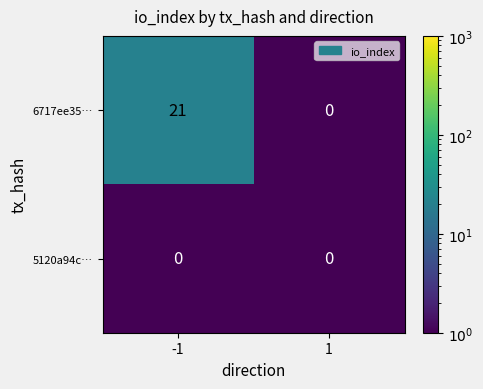

True or false: 5120a94c… has a value of 0 at 1.

True